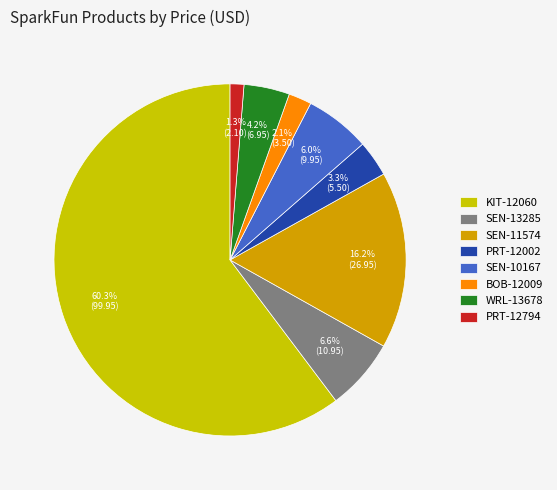

Is there any slice that represents more than half of the pie?

Yes